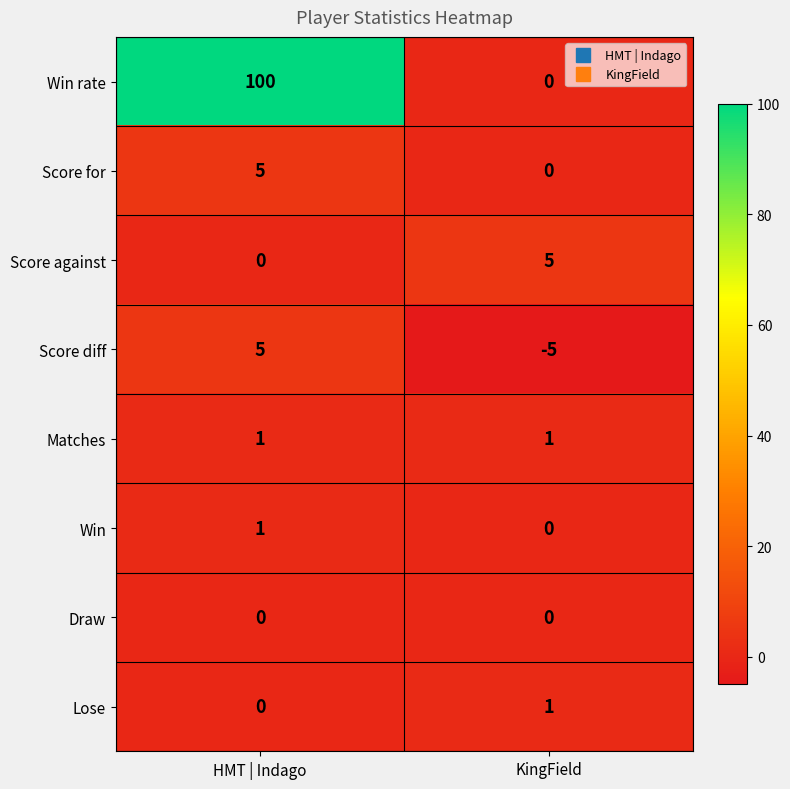

What is the average value of the Win rate series?

50